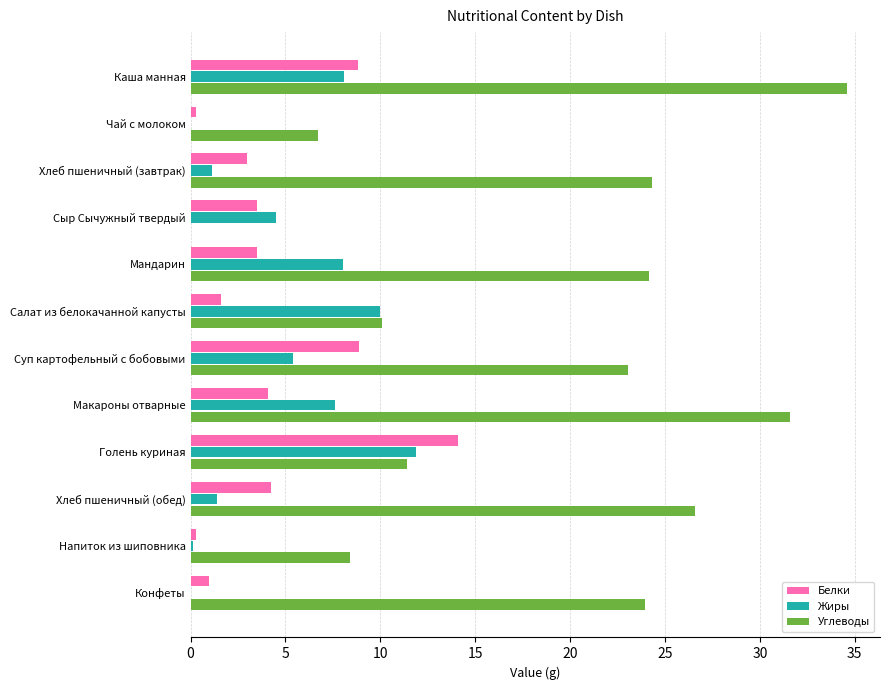

True or false: Жиры has a value of 4.5 at Сыр Сычужный твердый.

True